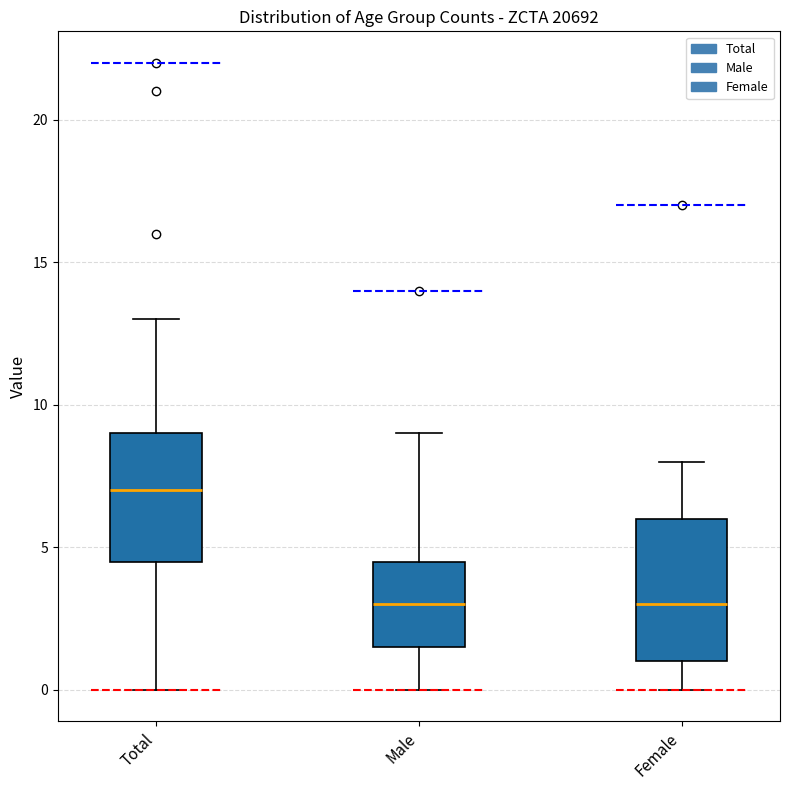

Where does the upper whisker of the box for Male end on the y-axis? The values are not printed on the chart, so give them approximately, as read against the axis.

9.0